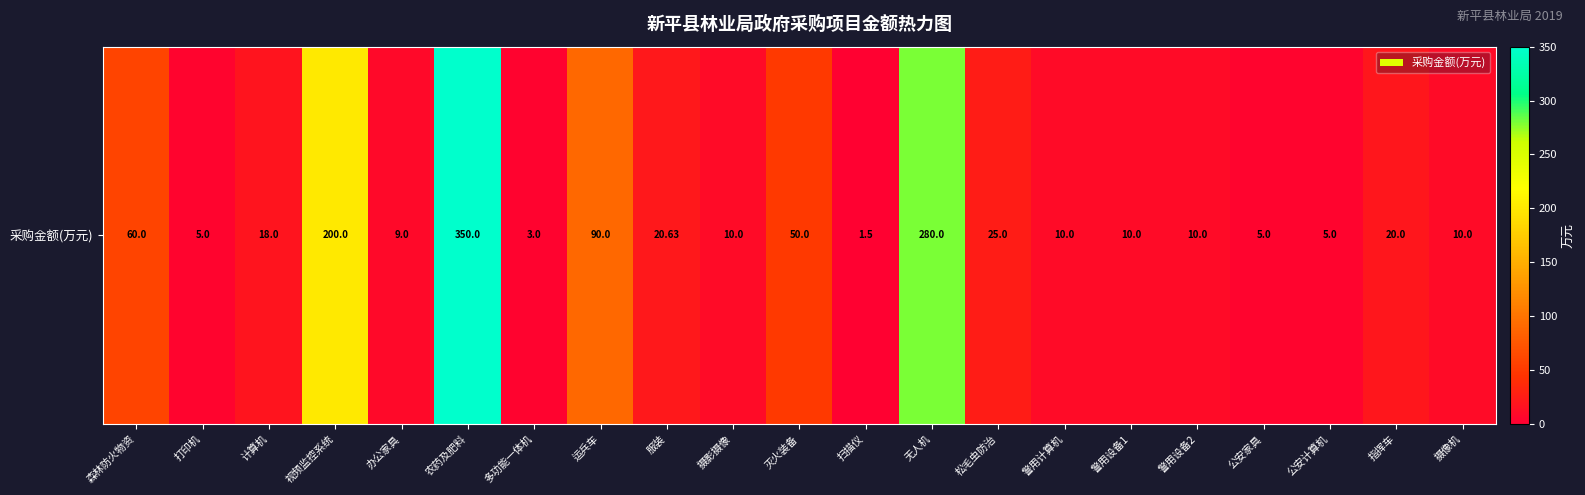

What is the ratio of the value at 公安计算机 to the value at 松毛虫防治?

0.2